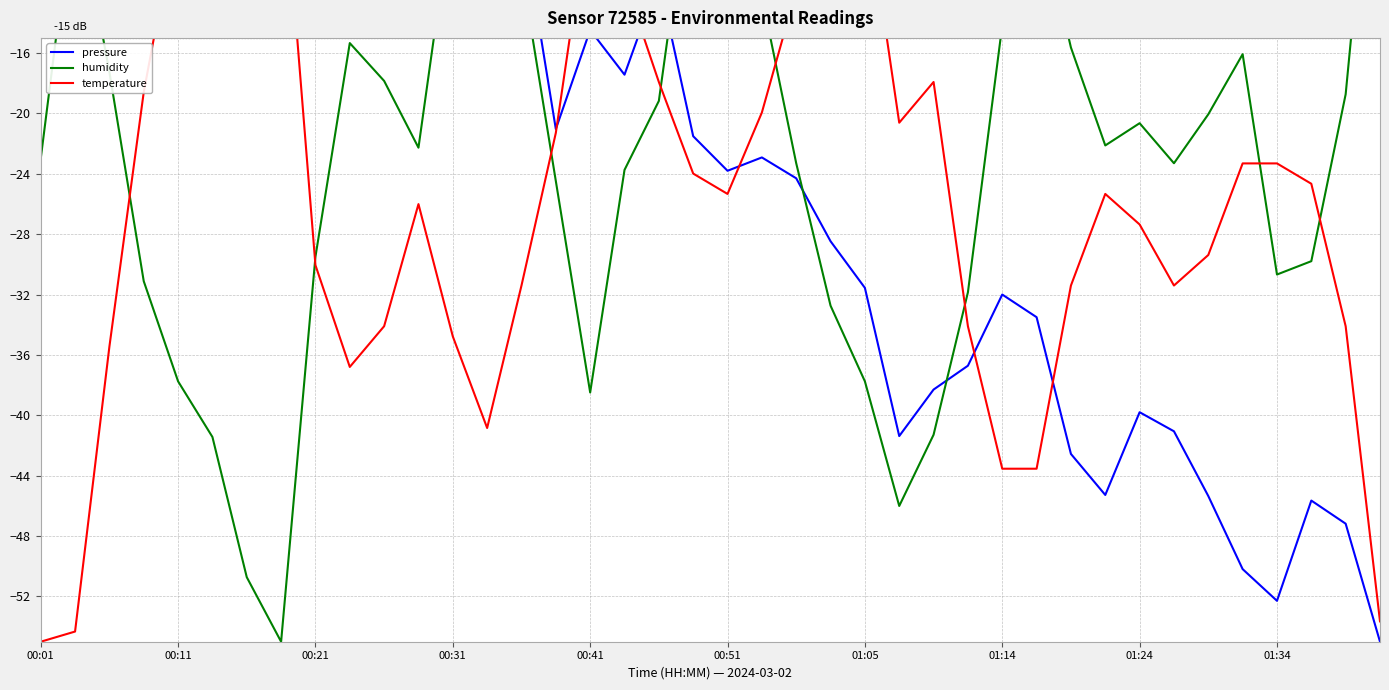

In temperature, how many points are lower than both neighbors (excluding endpoints)?

5